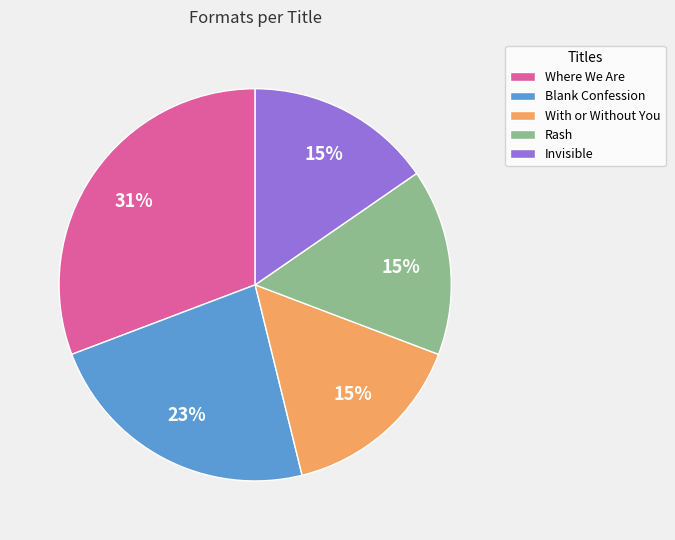

To the nearest percent, what is the average slice percentage?

20%